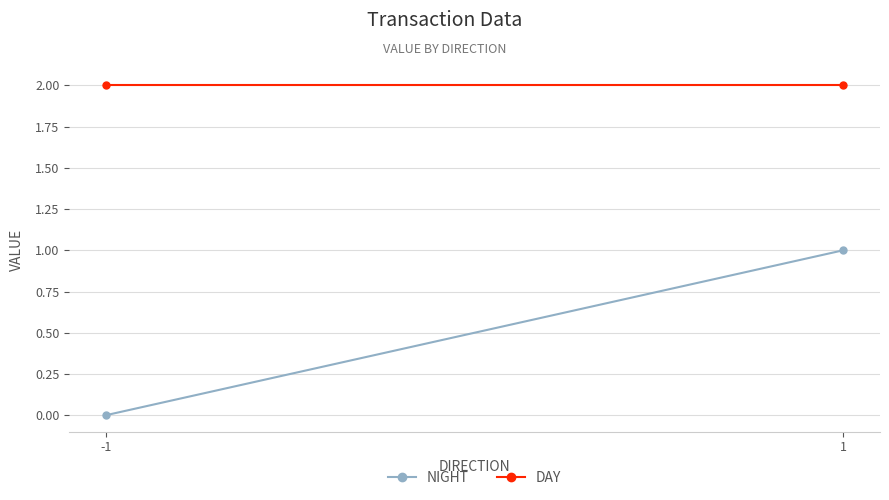

Which category has the highest value across all series?

-1